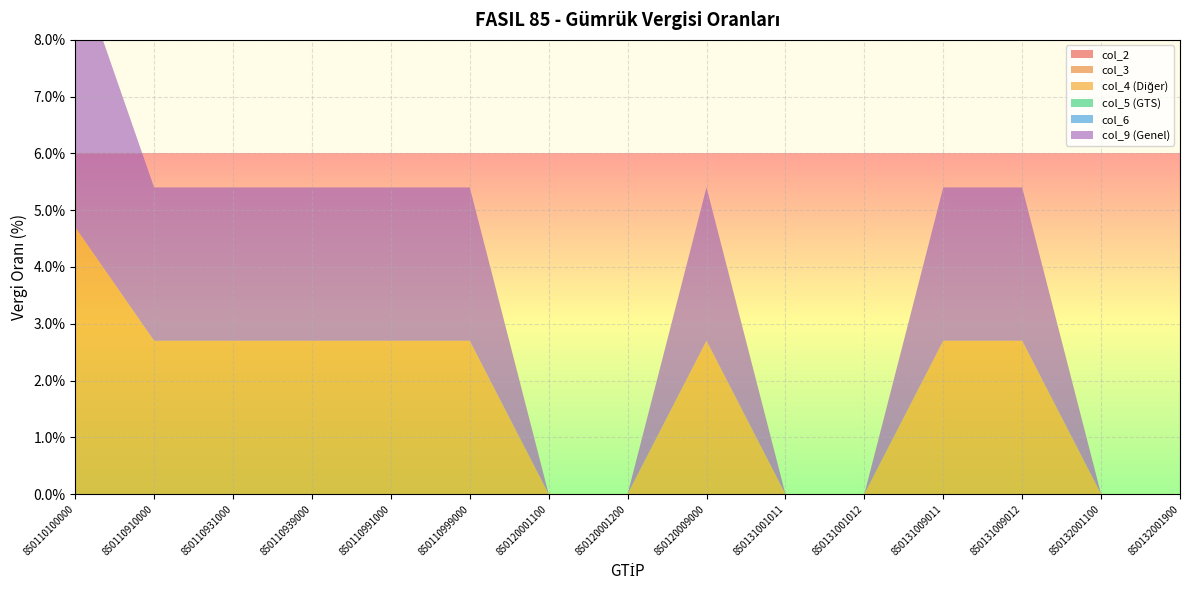

Reading left to right, list all the values displayed in this chart.

col_2: 0.0	0.0	0.0	0.0	0.0	0.0	0.0	0.0	0.0	0.0	0.0	0.0	0.0	0.0	0.0
col_3: 0.0	0.0	0.0	0.0	0.0	0.0	0.0	0.0	0.0	0.0	0.0	0.0	0.0	0.0	0.0
col_4: 4.7	2.7	2.7	2.7	2.7	2.7	0.0	0.0	2.7	0.0	0.0	2.7	2.7	0.0	0.0
col_5: 0.0	0.0	0.0	0.0	0.0	0.0	0.0	0.0	0.0	0.0	0.0	0.0	0.0	0.0	0.0
col_6: 0.0	0.0	0.0	0.0	0.0	0.0	0.0	0.0	0.0	0.0	0.0	0.0	0.0	0.0	0.0
col_9: 4.7	2.7	2.7	2.7	2.7	2.7	0.0	0.0	2.7	0.0	0.0	2.7	2.7	0.0	0.0